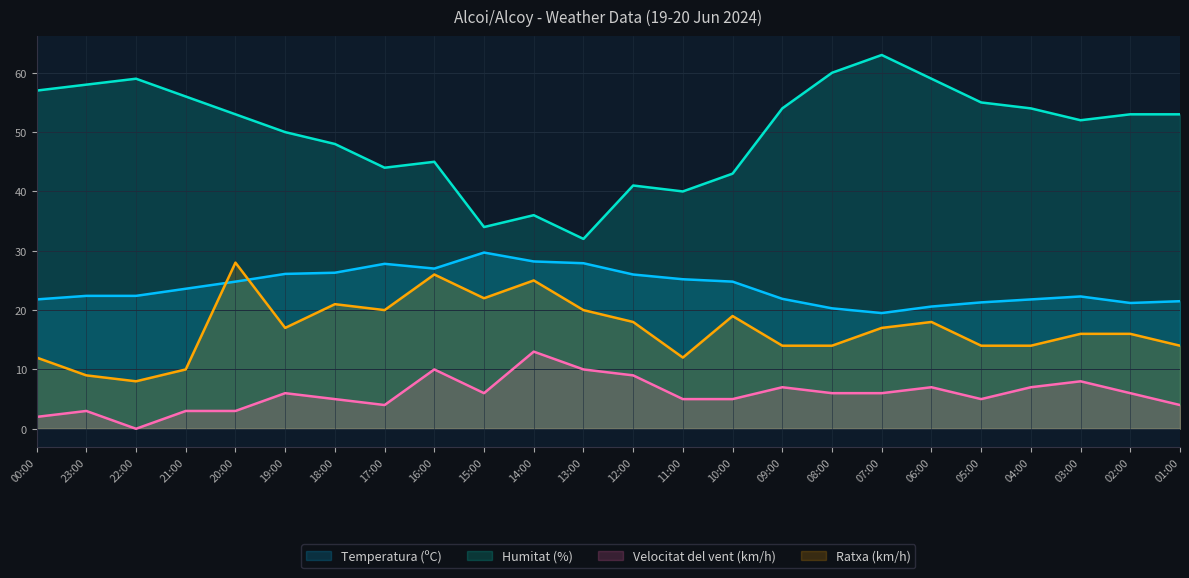

What is the sum of the Temperatura (ºC) values at 09:00 and 01:00?

43.4